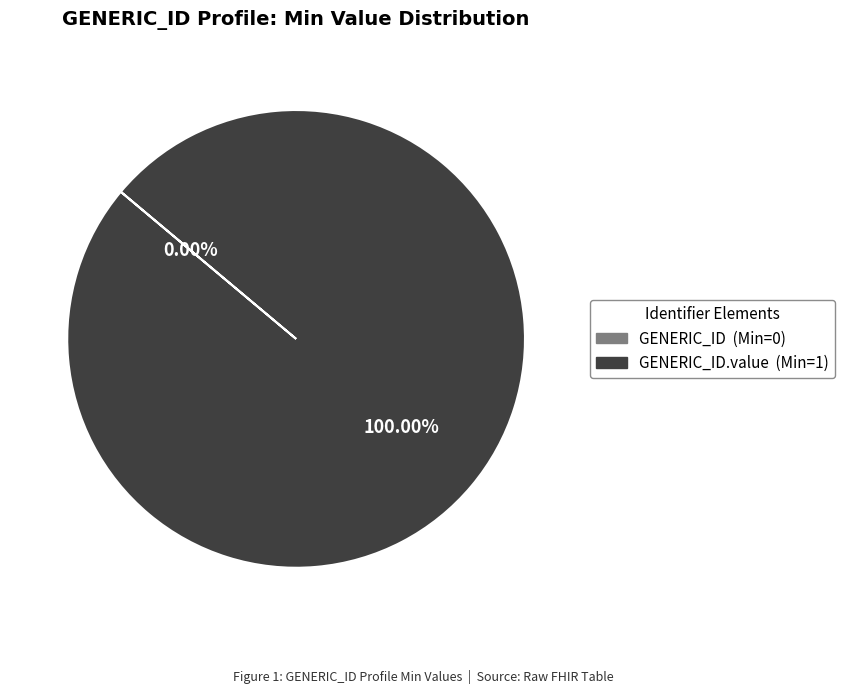

Does GENERIC_ID account for over 50% of the chart?

No